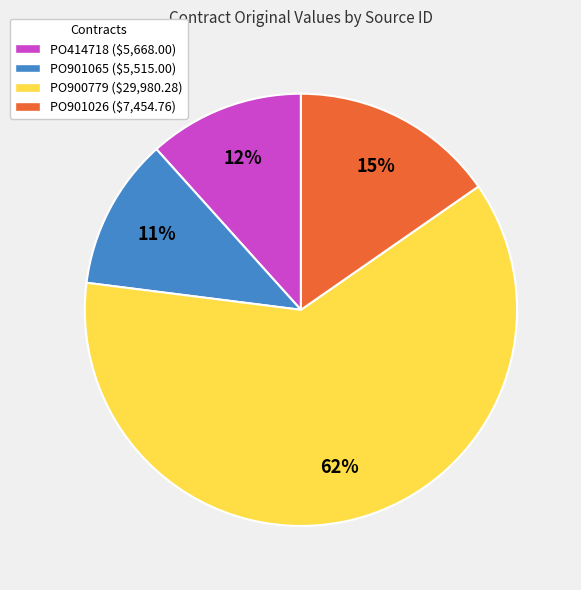

Does PO901026 account for over 50% of the chart?

No